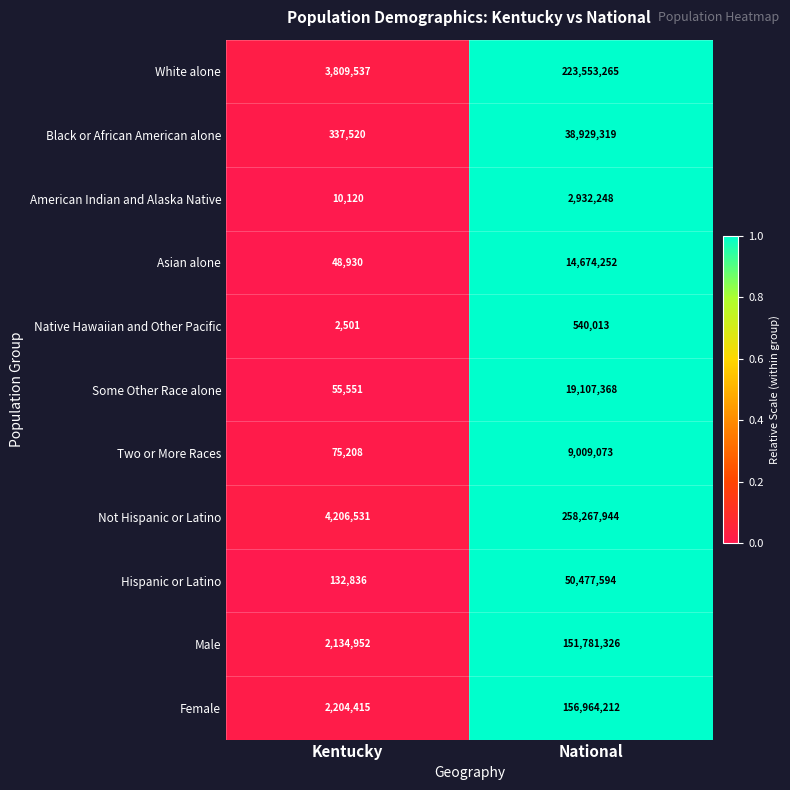

How many distinct data groups are displayed?

11